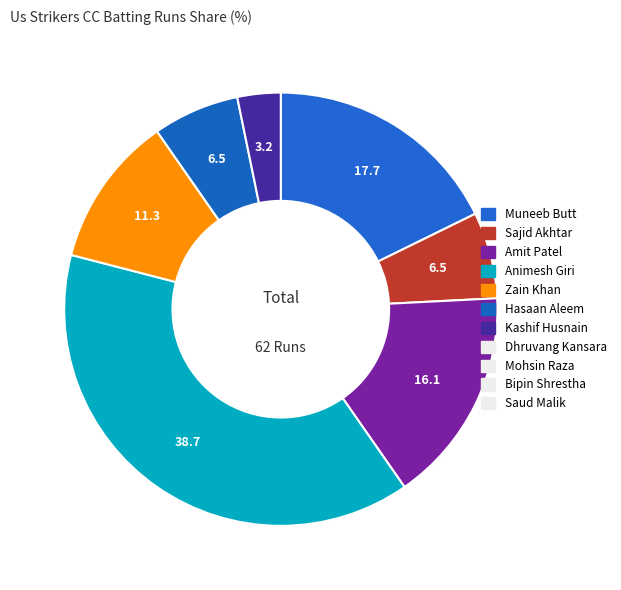

Which slice is the largest?

Animesh Giri